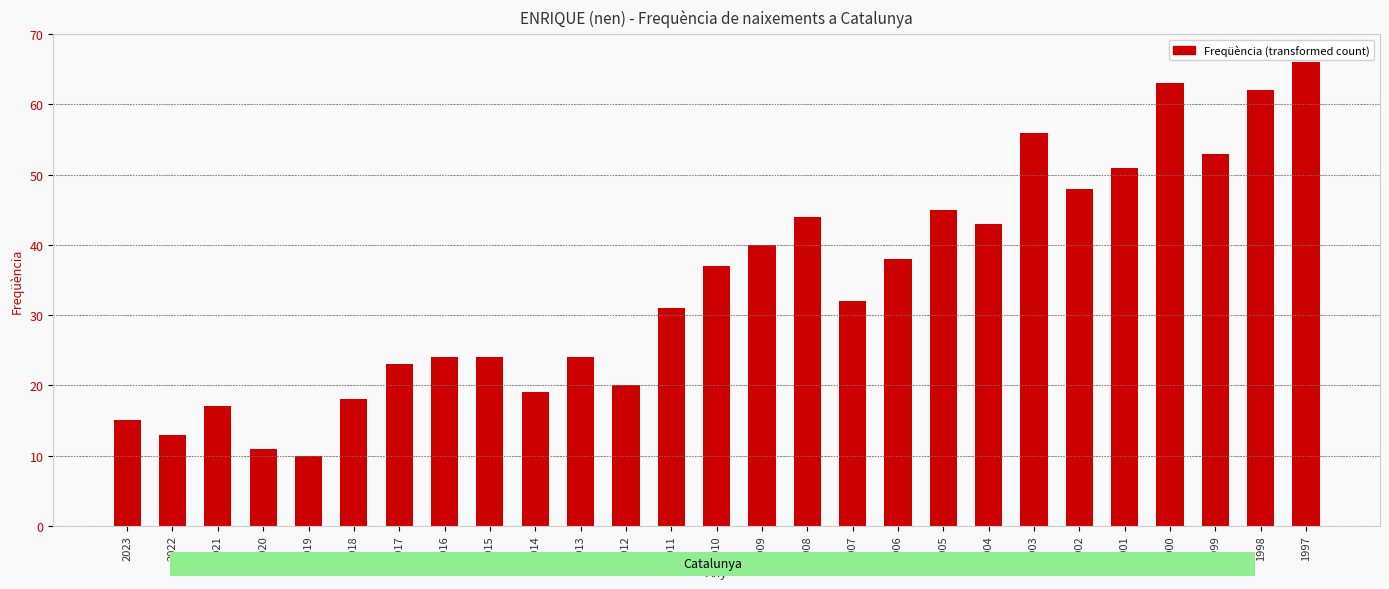

Does the chart contain stacked bars?

No